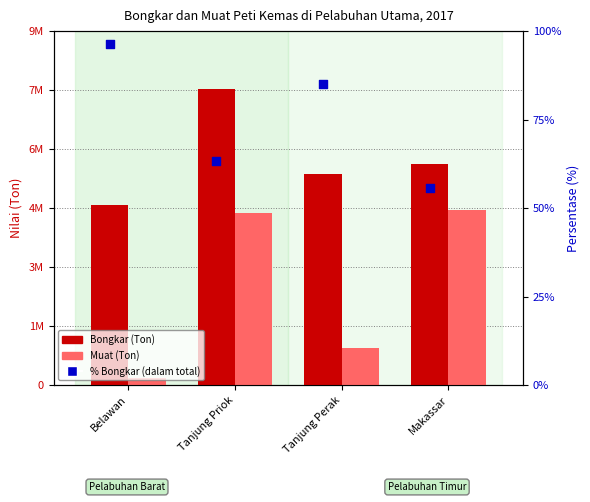

What are all the series names shown in the legend?

Bongkar (Ton), Muat (Ton), % Bongkar (dalam total)